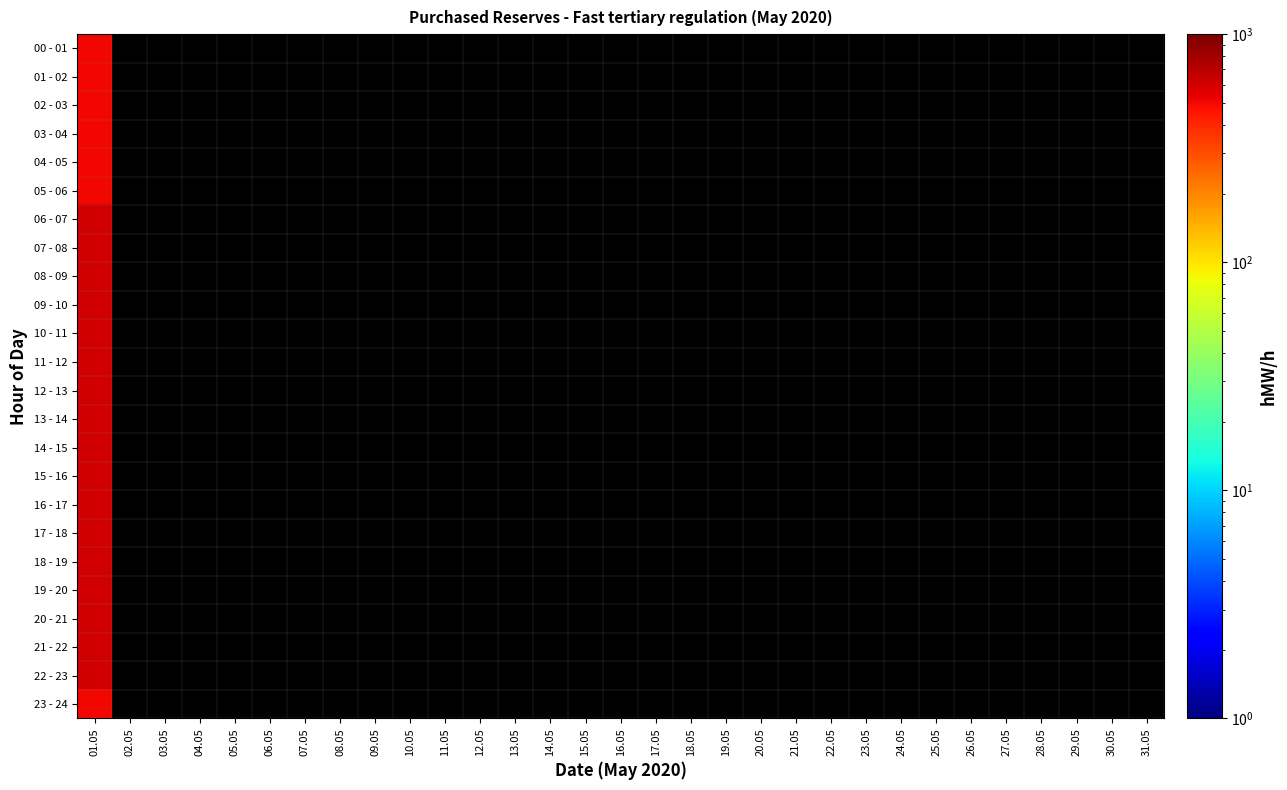

What is the maximum value shown in the chart?

600.0